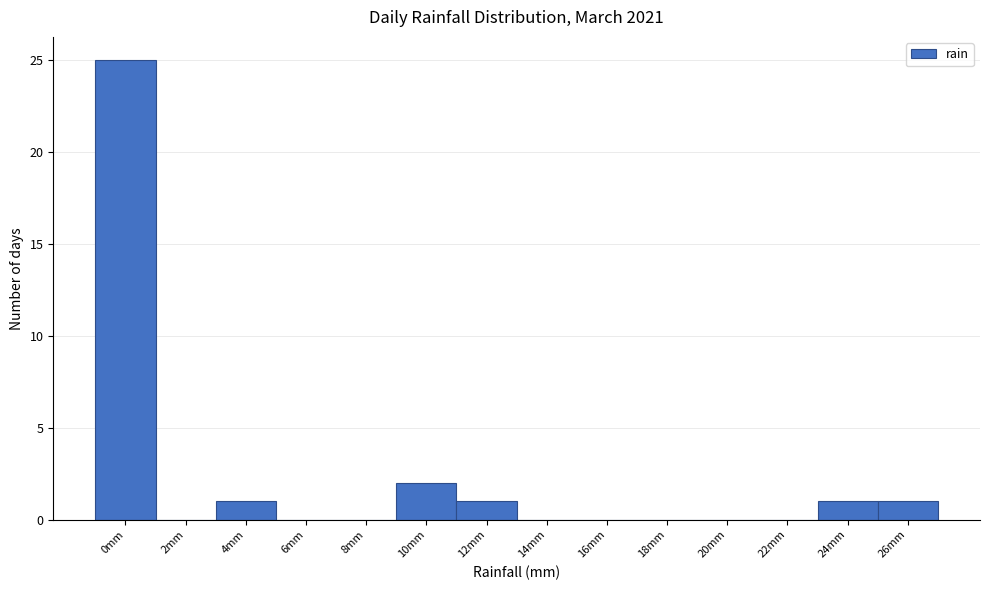

What is the ratio of the value at 12mm to the value at 26mm?

1.0